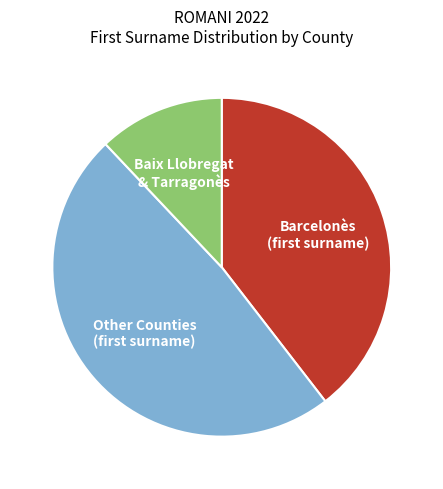

Which slice is the largest?

Other Counties (first surname)